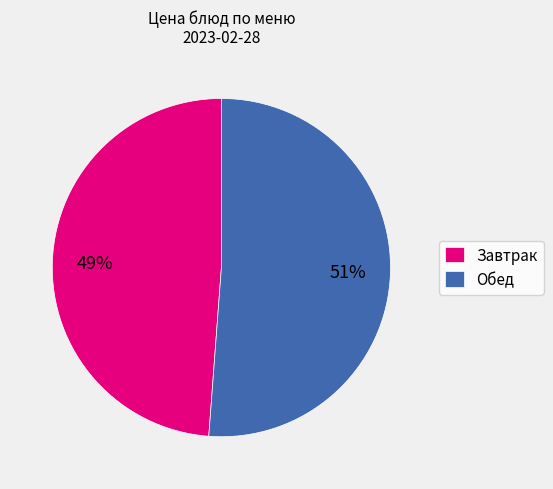

What is the smallest slice in the pie chart?

Завтрак